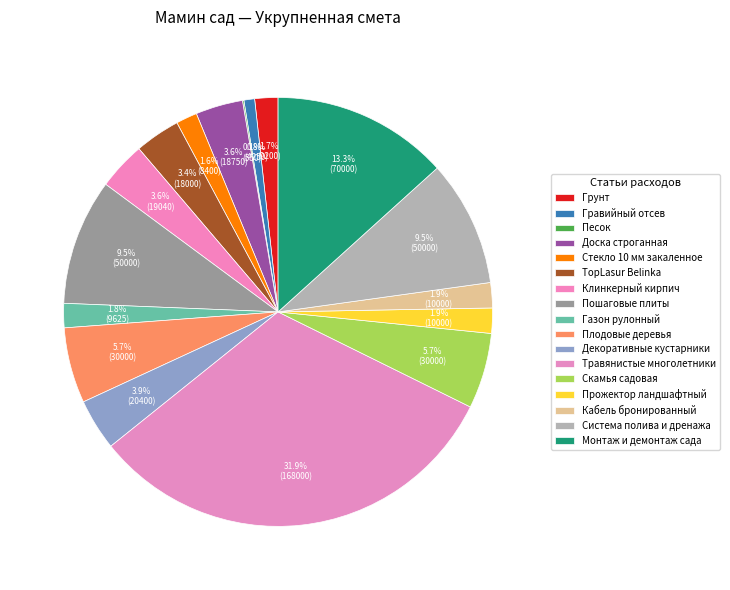

To the nearest percent, what is the difference between the largest and smallest slice percentages?

32%